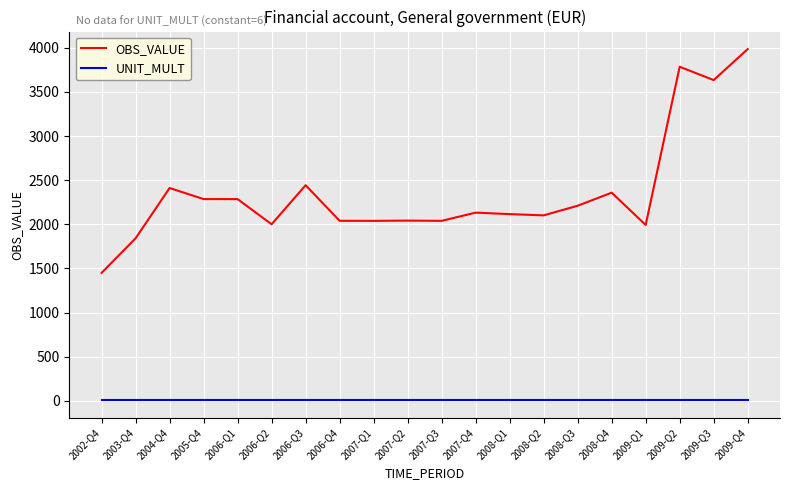

What is the total value across all series at 2009-Q2?

3791.0